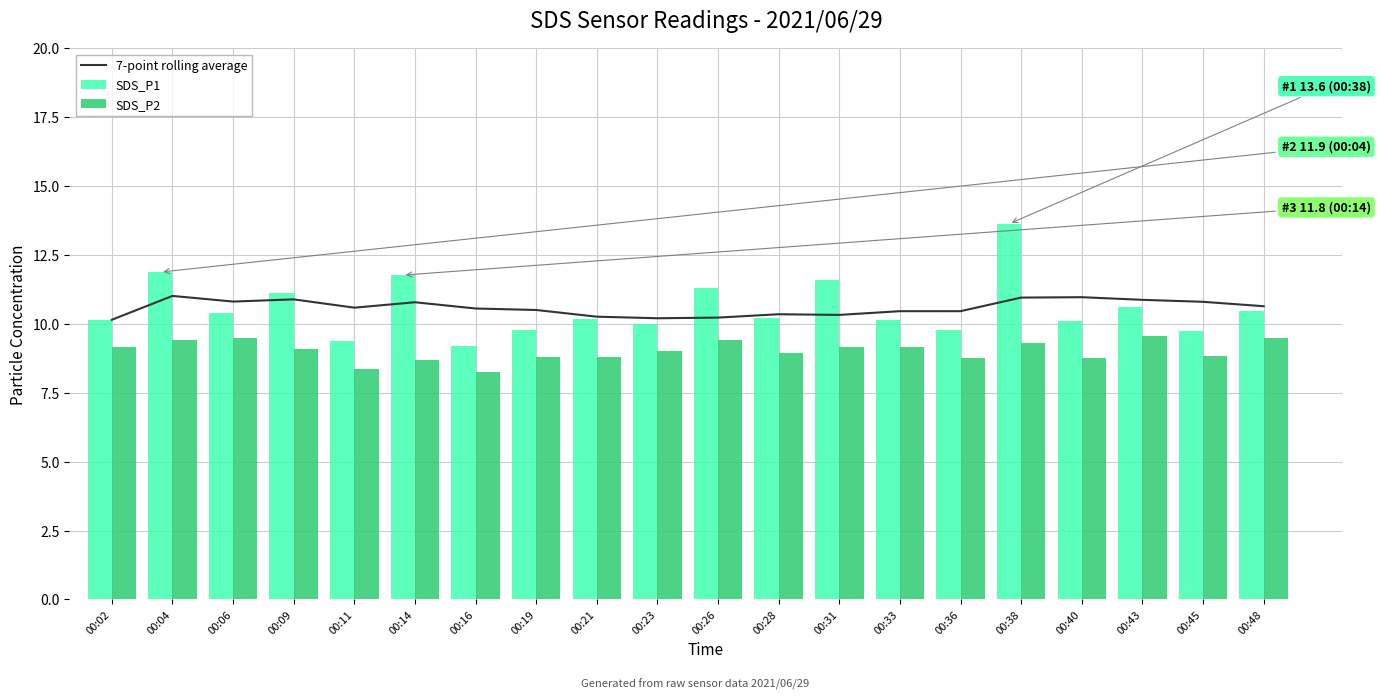

Where is SDS_P2 nearest to the value 8?

00:16